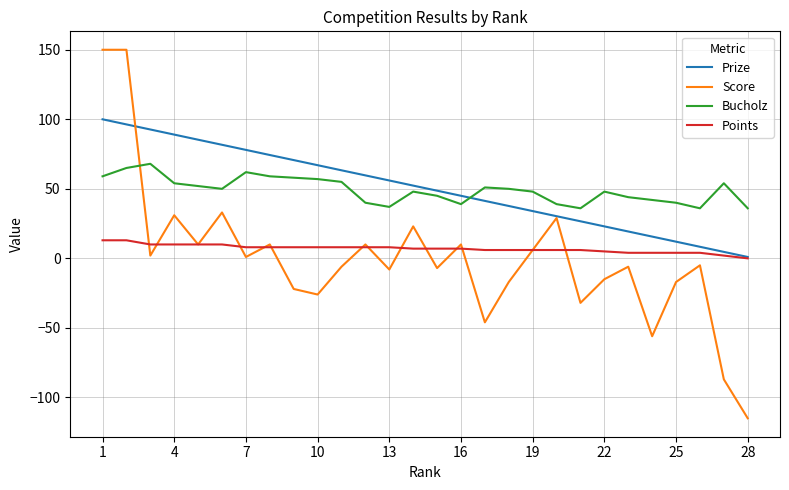

Does the chart have visible grid lines?

Yes